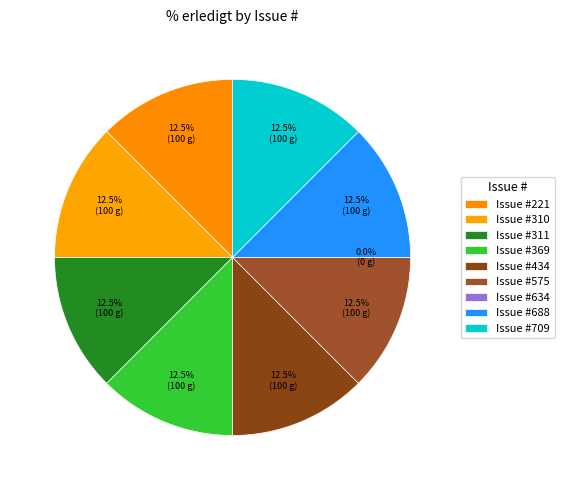

To the nearest percent, what portion does 434 represent?

12%